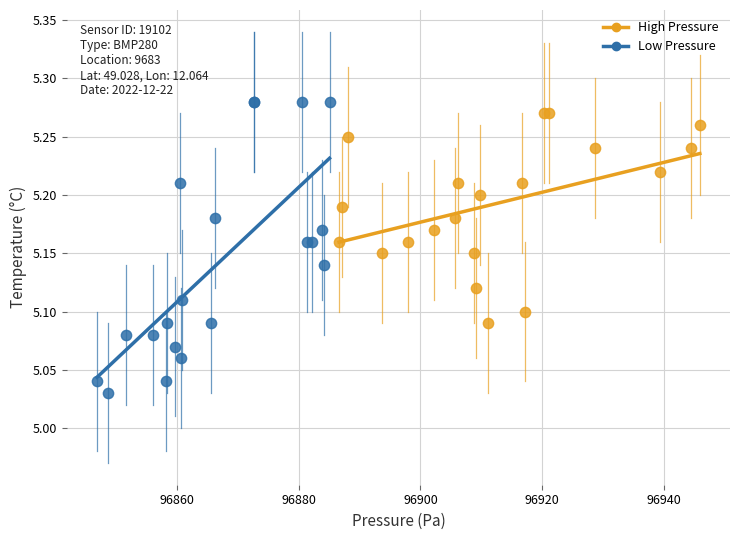

Which series has the largest Y range (max minus min)?

Low Pressure